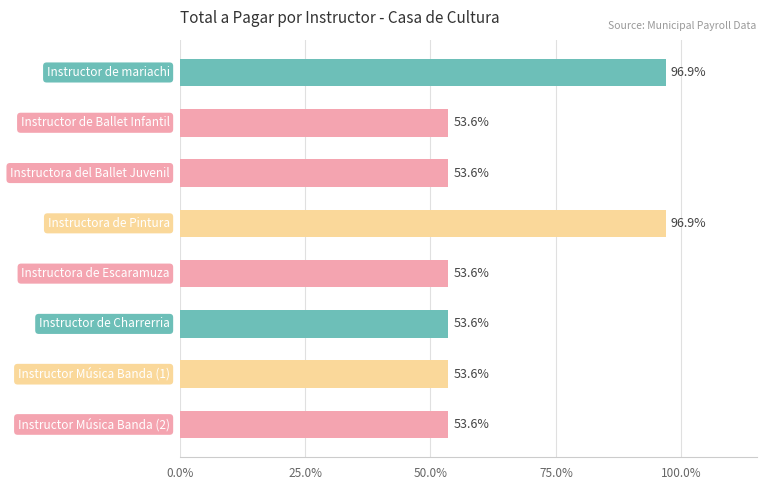

What is the difference between the maximum and minimum values?

43.3